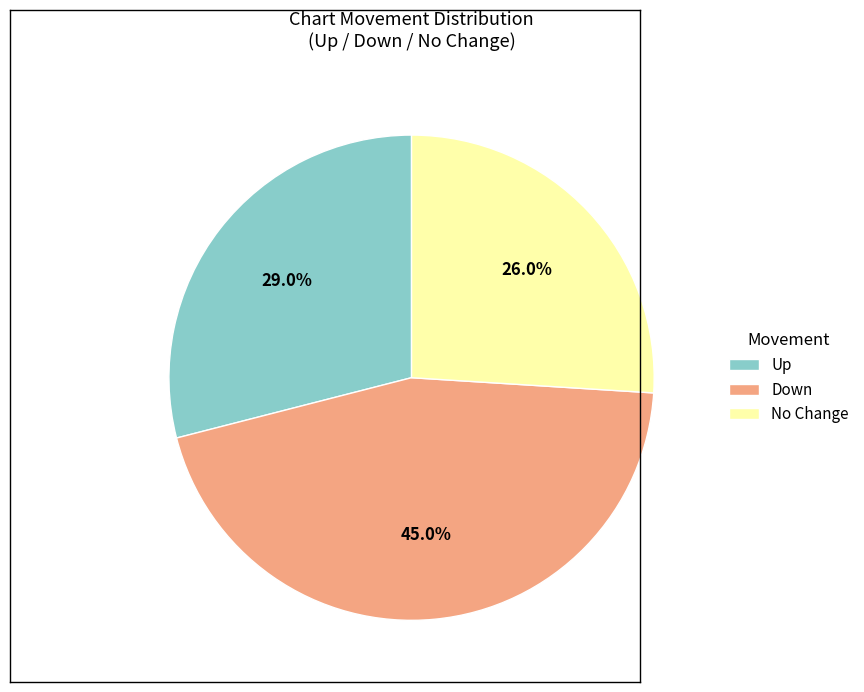

To the nearest percent, what is the average slice percentage?

33%